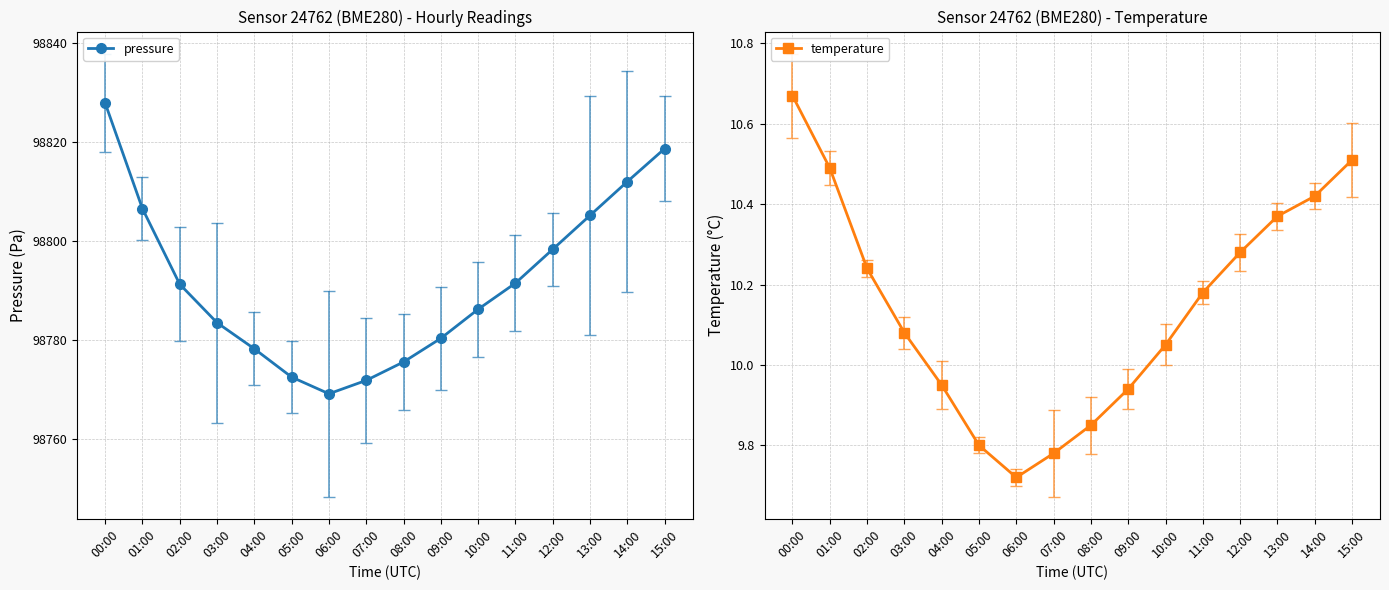

Between 15:00 and 07:00, which is larger?

15:00